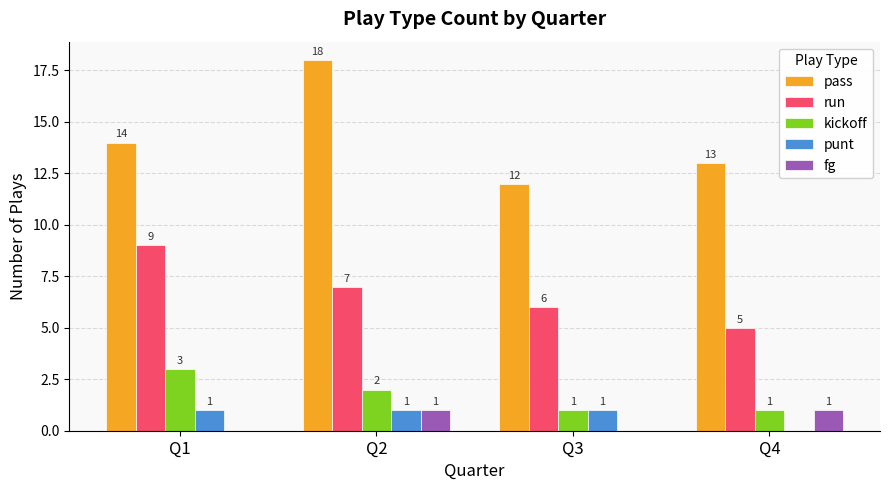

At which label is pass closest to 15?

Q1